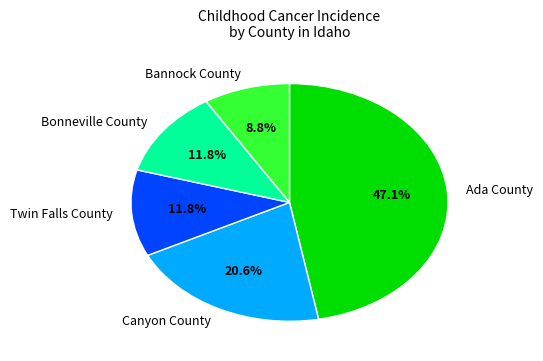

To the nearest percent, what is the average slice percentage?

20%